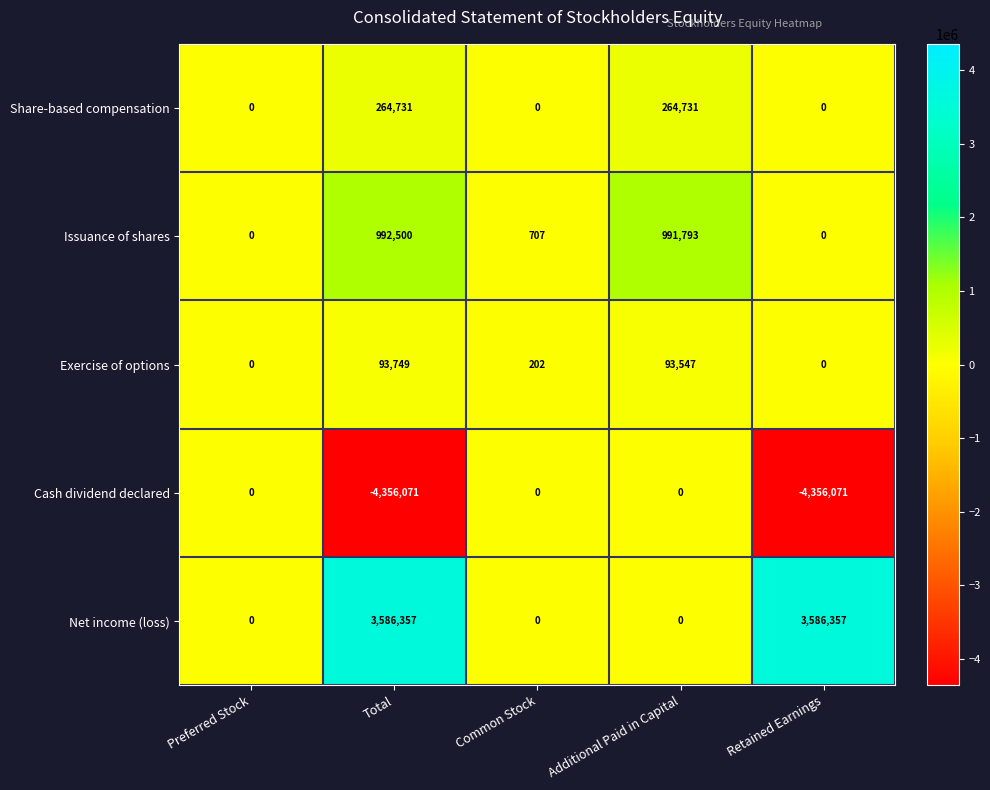

List the series in order of their peak value, lowest first.

Cash dividend declared, Exercise of options, Share-based compensation, Issuance of shares, Net income (loss)